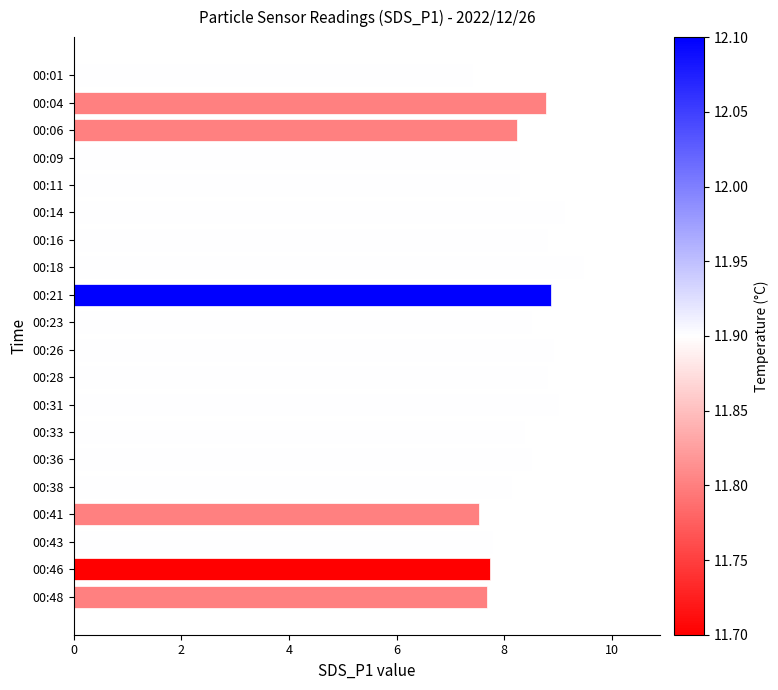

What is the greatest value displayed?

9.5